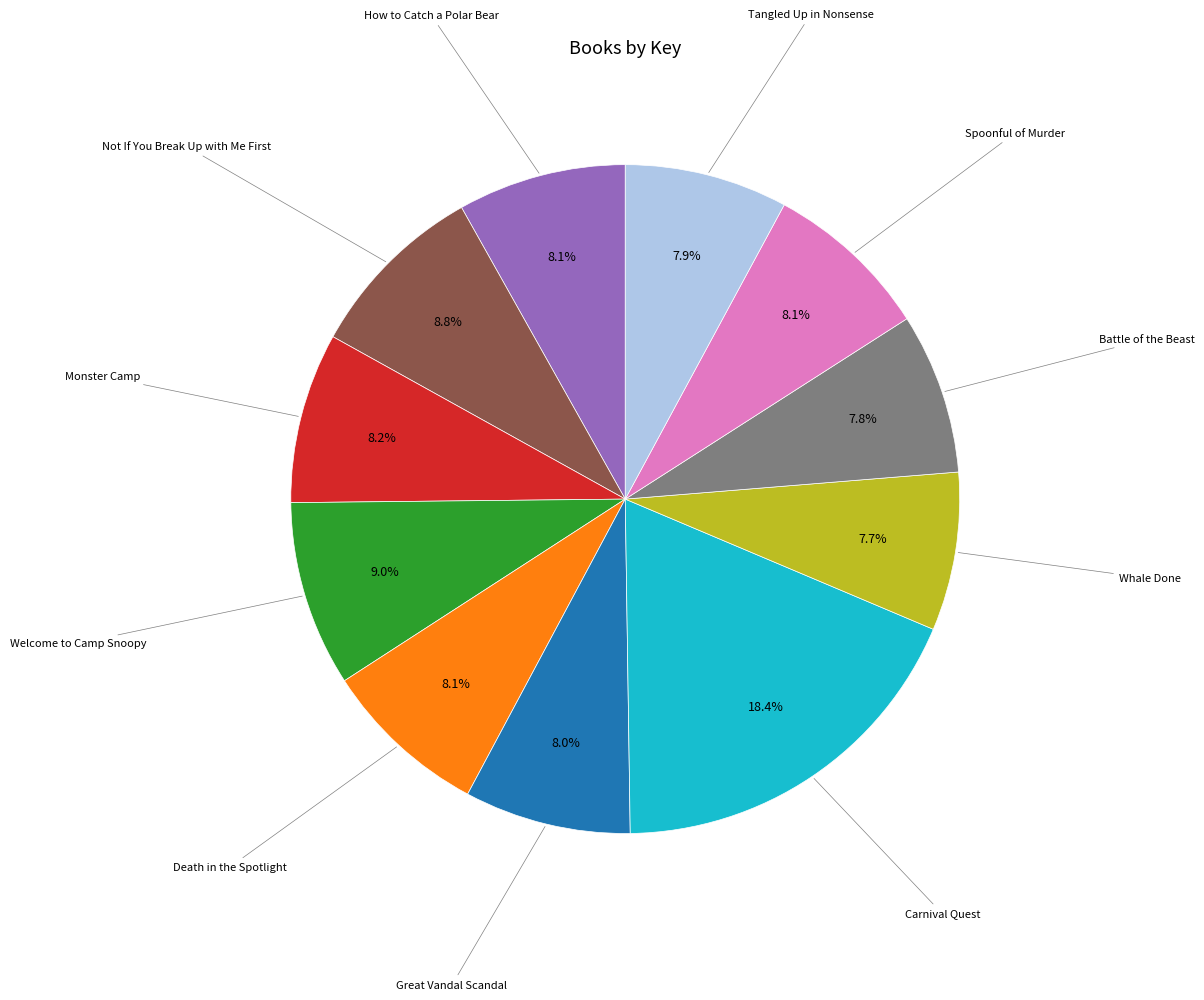

Does any single category account for the majority?

No